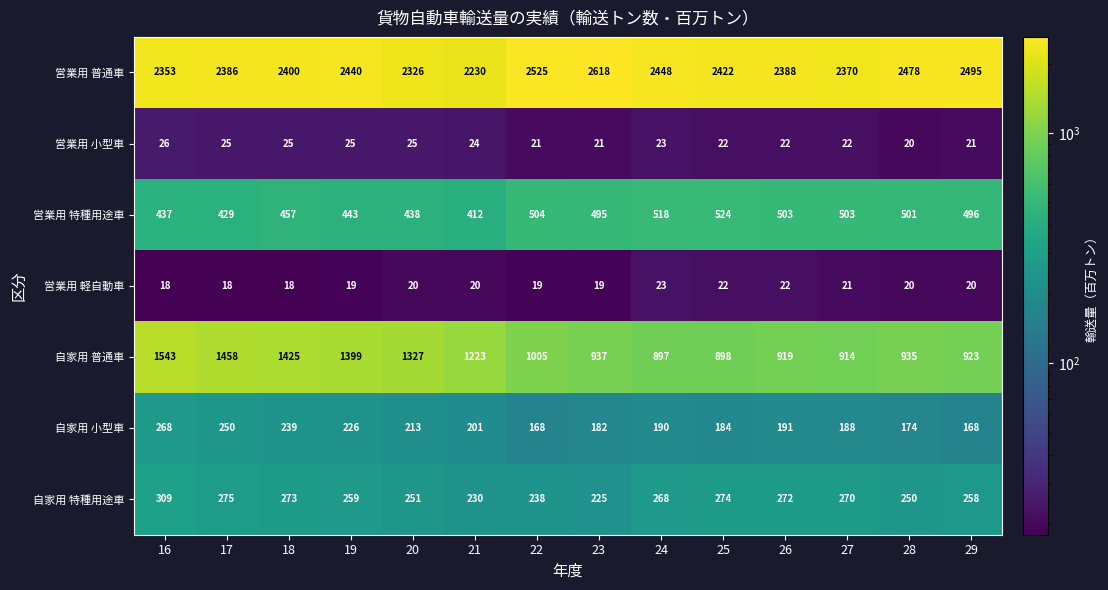

At which label is 自家用 特種用途車 closest to 267?

24